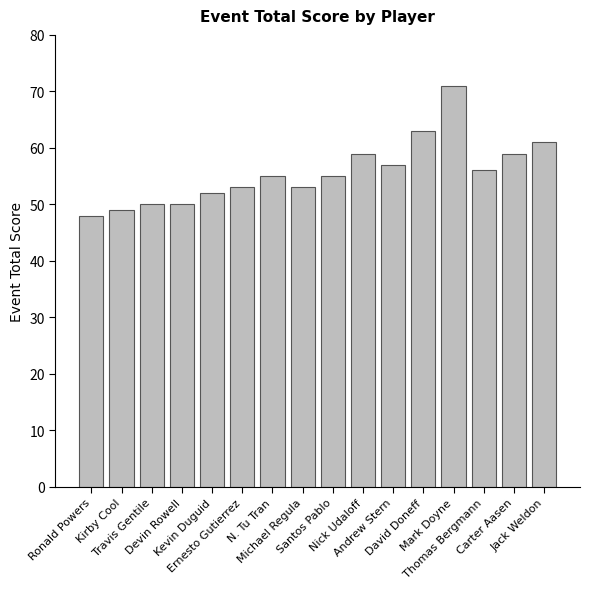

Which has a higher value, Ronald Powers or N. Tu Tran?

N. Tu Tran